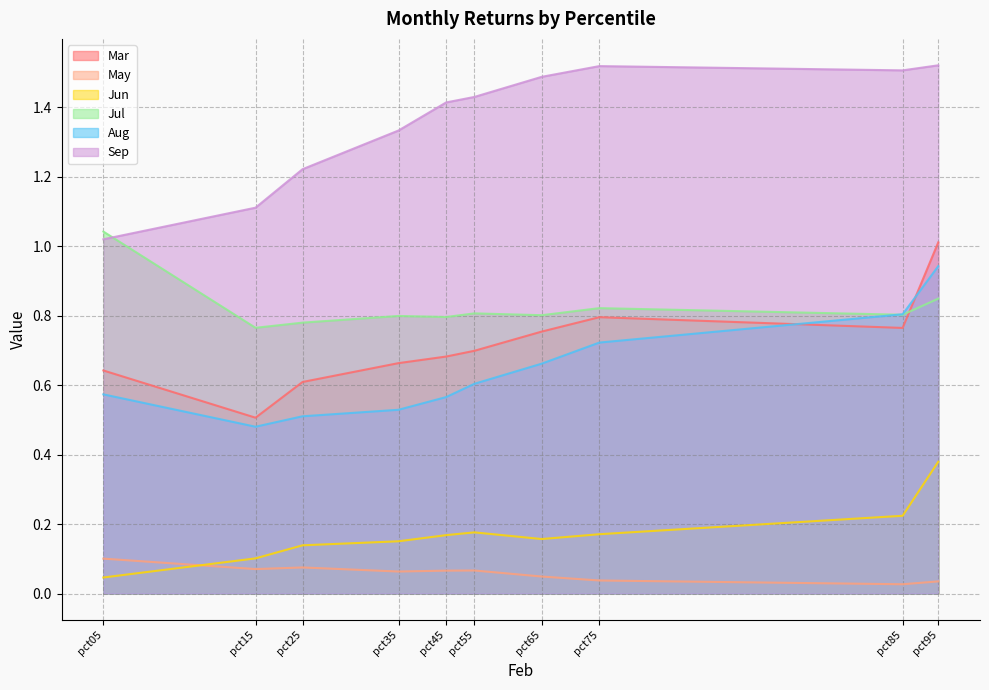

What is the sum of the Mar values at pct95 and pct25?

1.6